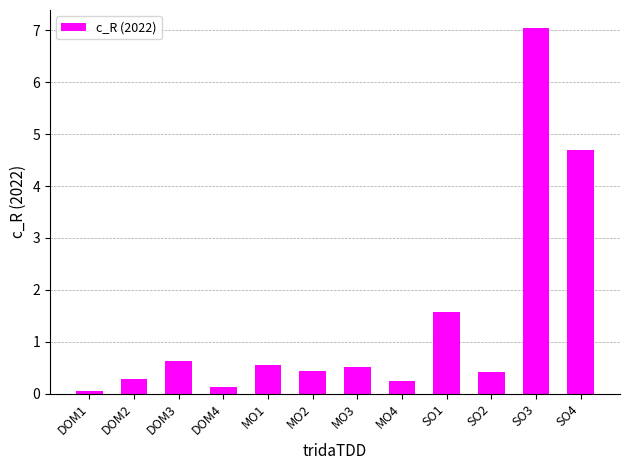

What is the difference between the maximum and minimum values?

7.0